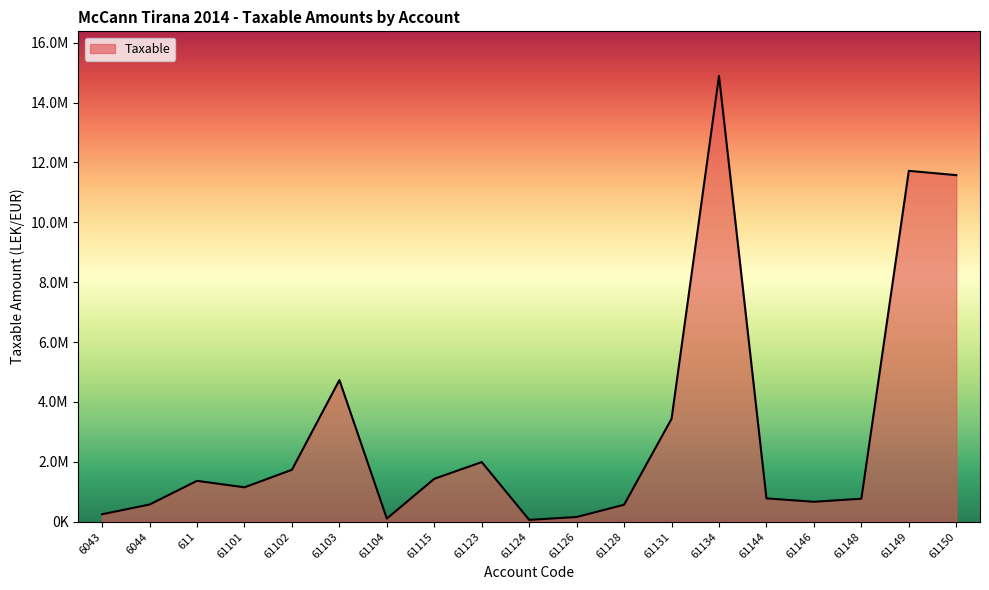

How many points are higher than both their immediate neighbors (excluding endpoints)?

5